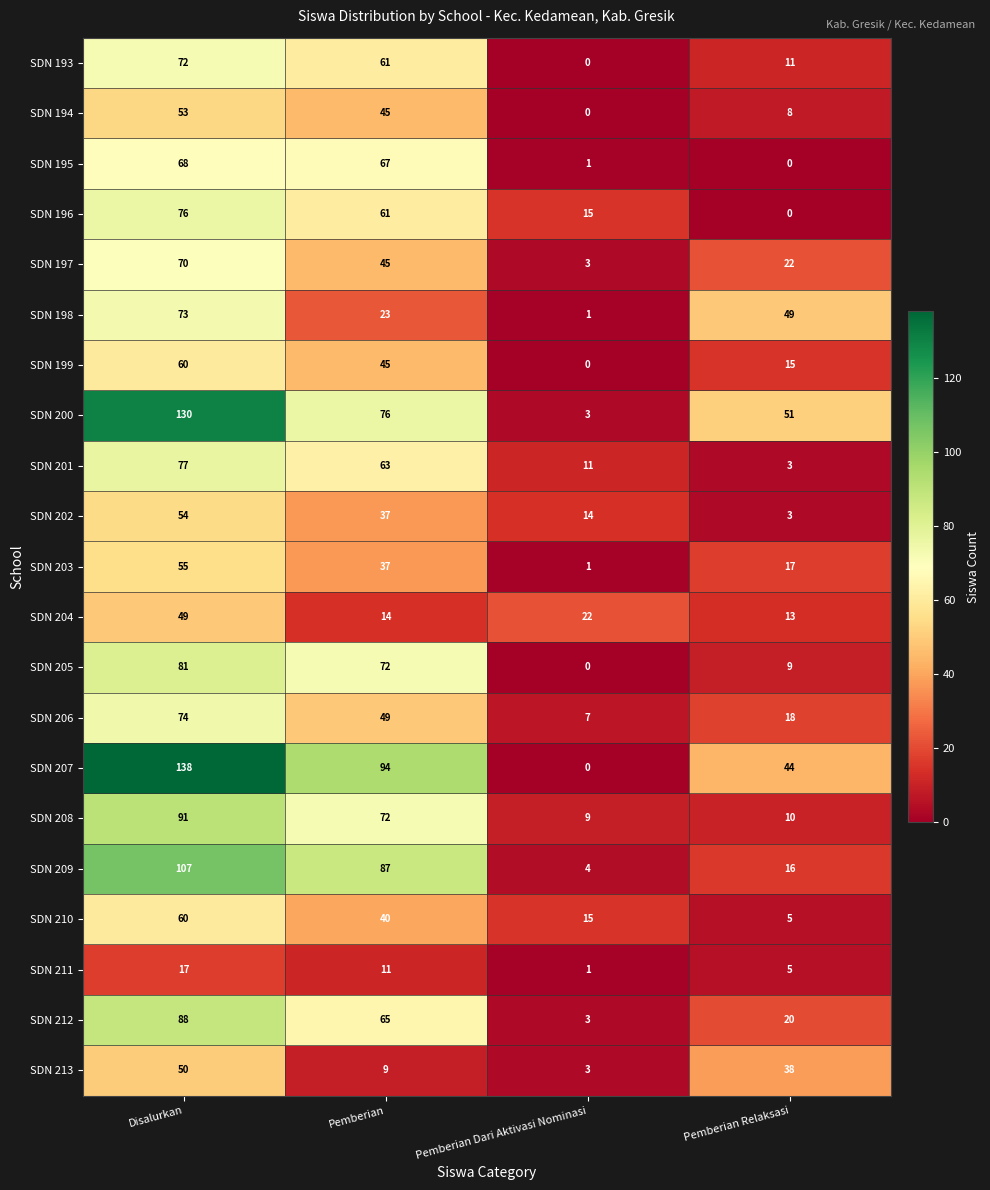

What value does the SDN 210 series have at Pemberian Dari Aktivasi Nominasi, to the nearest 10?

20